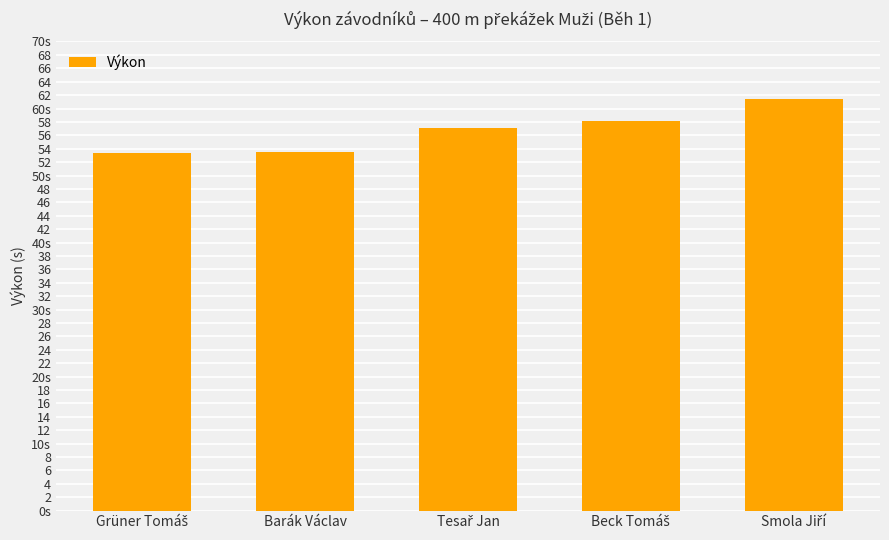

What is the smallest value displayed?

53.4